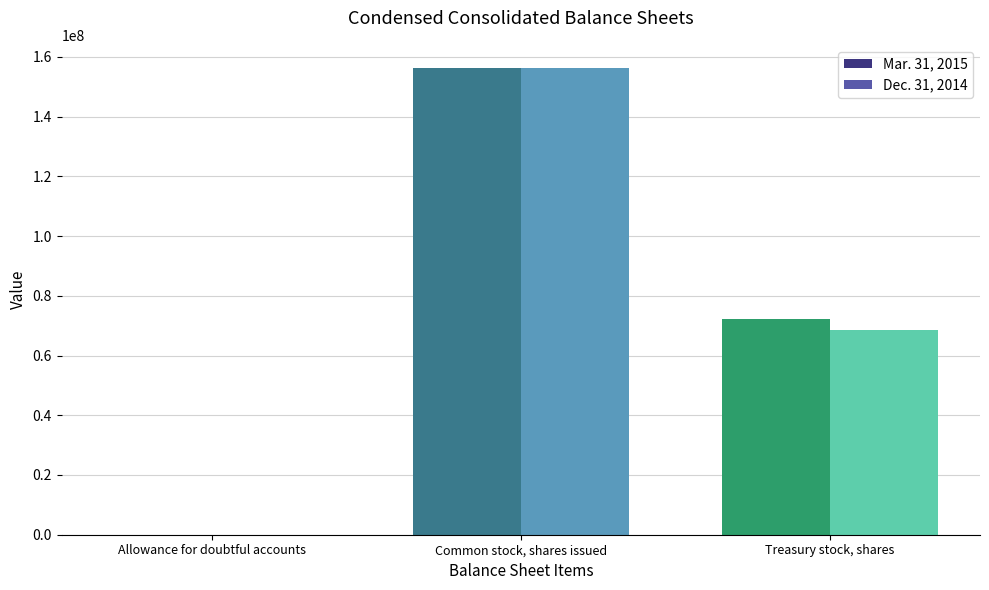

Which series has the largest range (max minus min)?

Mar. 31, 2015